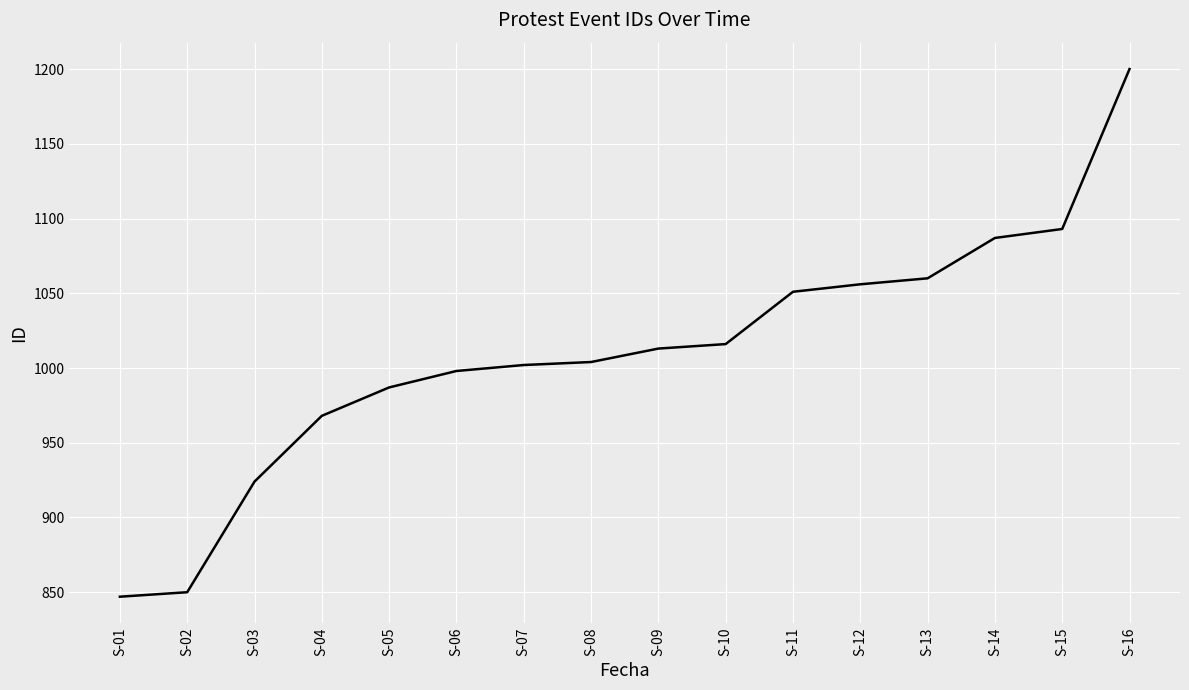

Which has a higher value, S-09 or S-02?

S-09